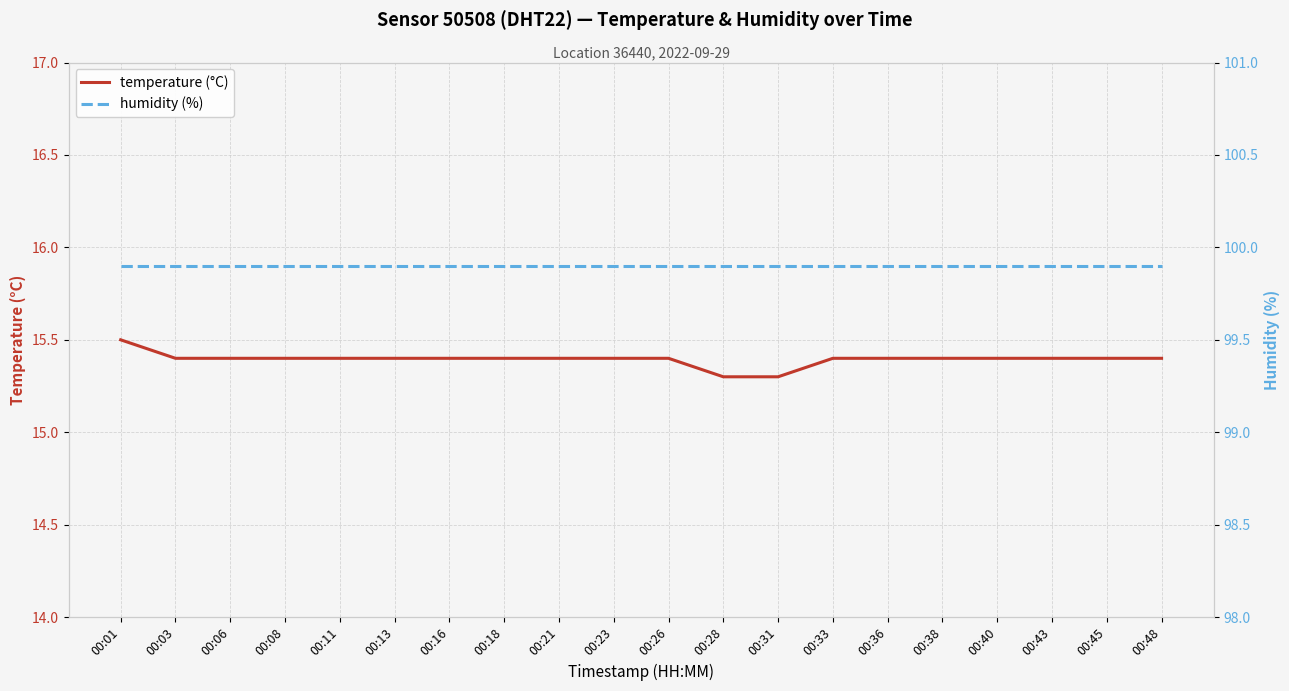

What is the spread (max minus min) of values at 00:21?

84.5